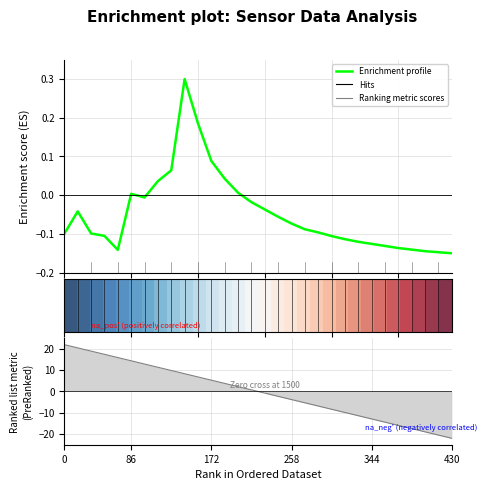

What is the value of the Enrichment profile point at the 9th from the left?

0.1